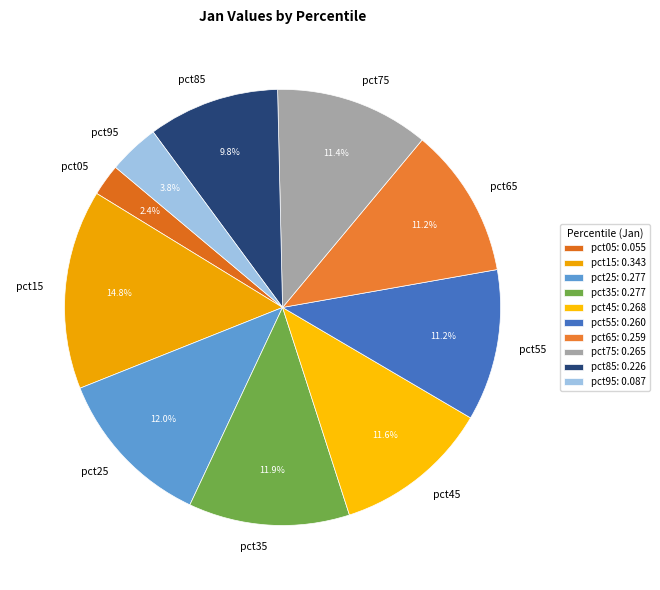

How much of the chart is everything except pct35?

88.1%